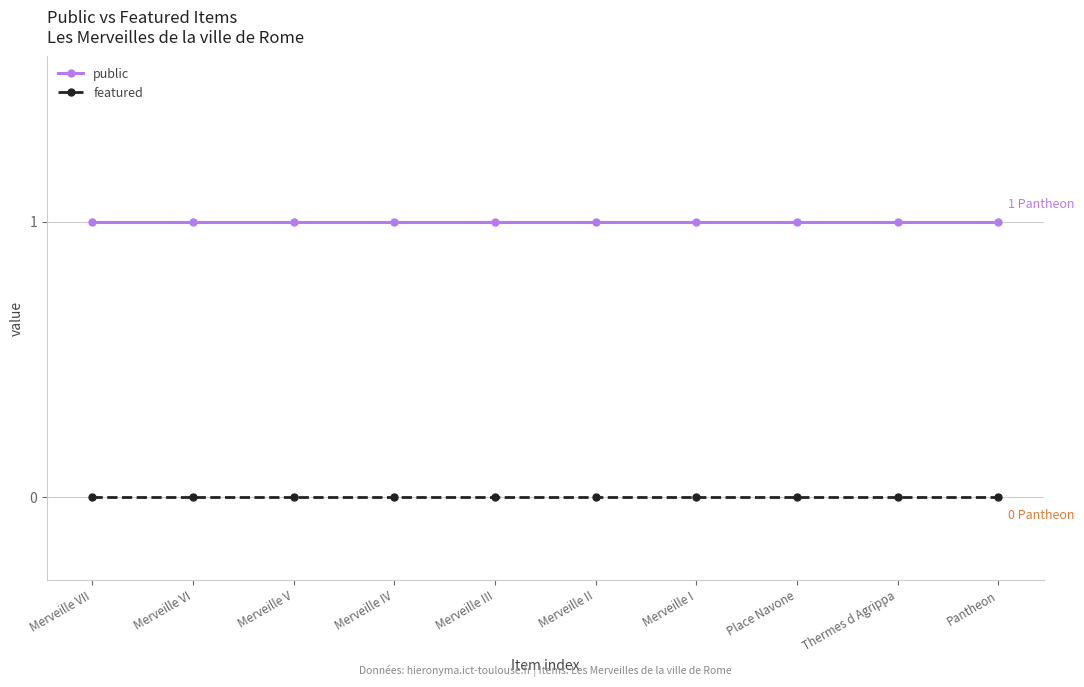

True or false: public and featured cross at least once.

False